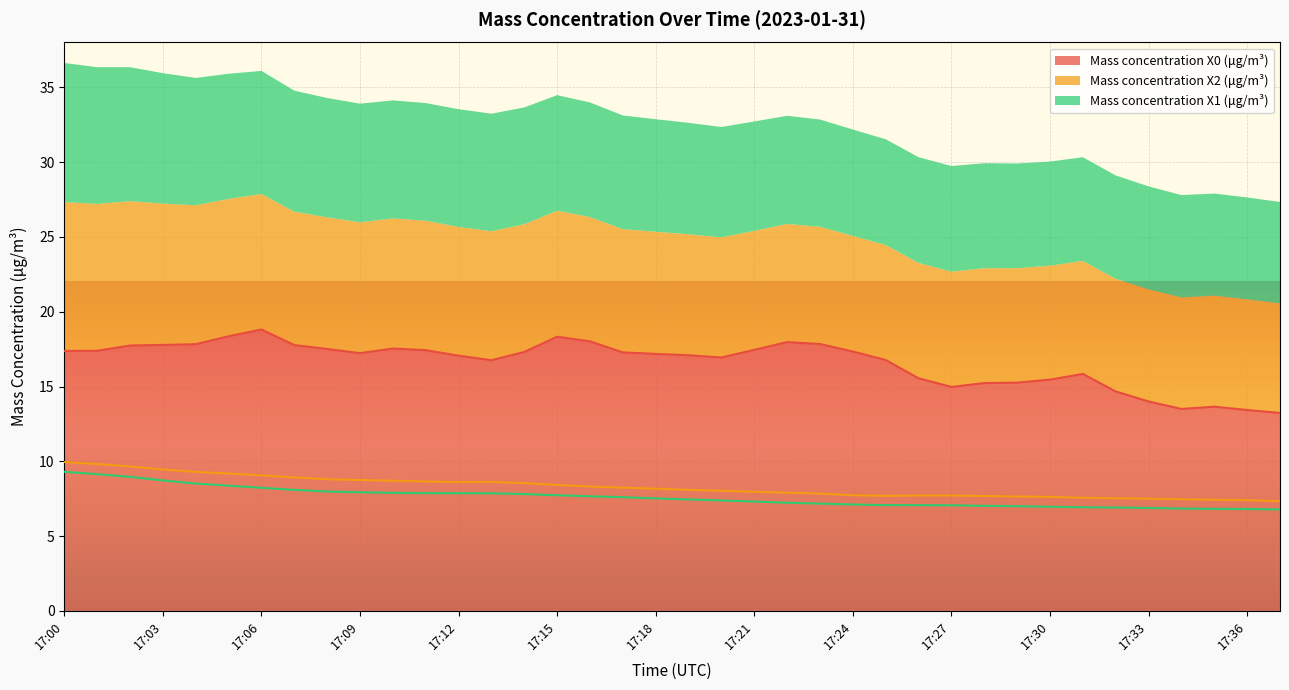

Which category has the lowest value in the Mass concentration X2 (μg/m³) series?

17:37